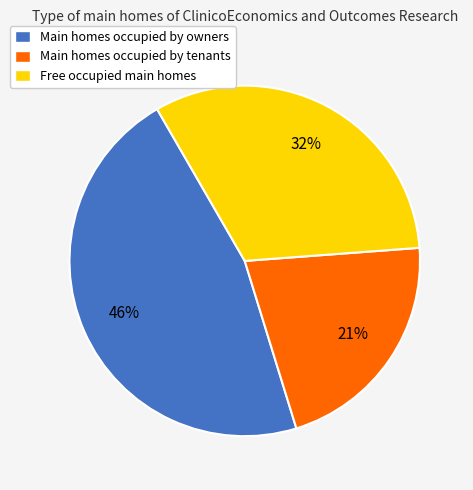

To the nearest percent, what percentage of the pie is Main homes occupied by tenants?

21%